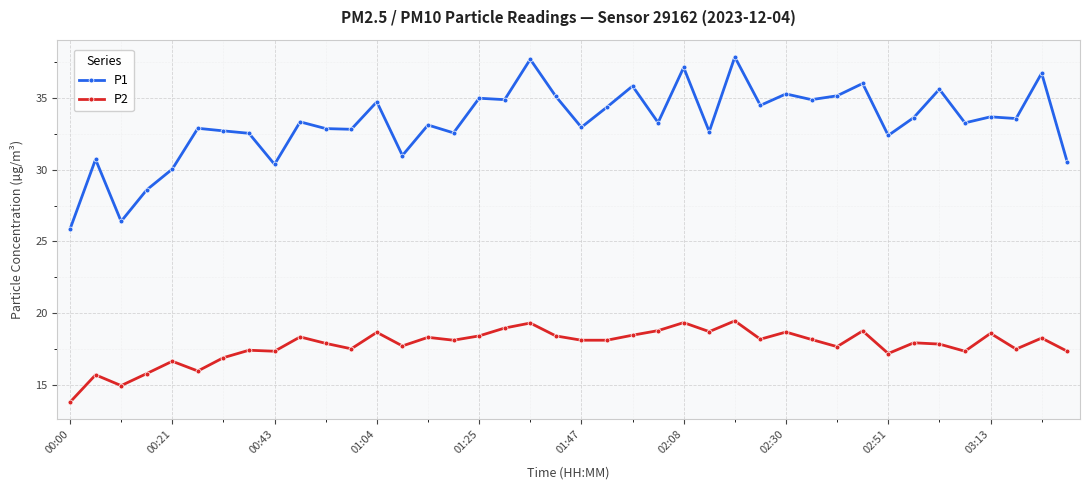

What is the minimum value for P1?

25.9